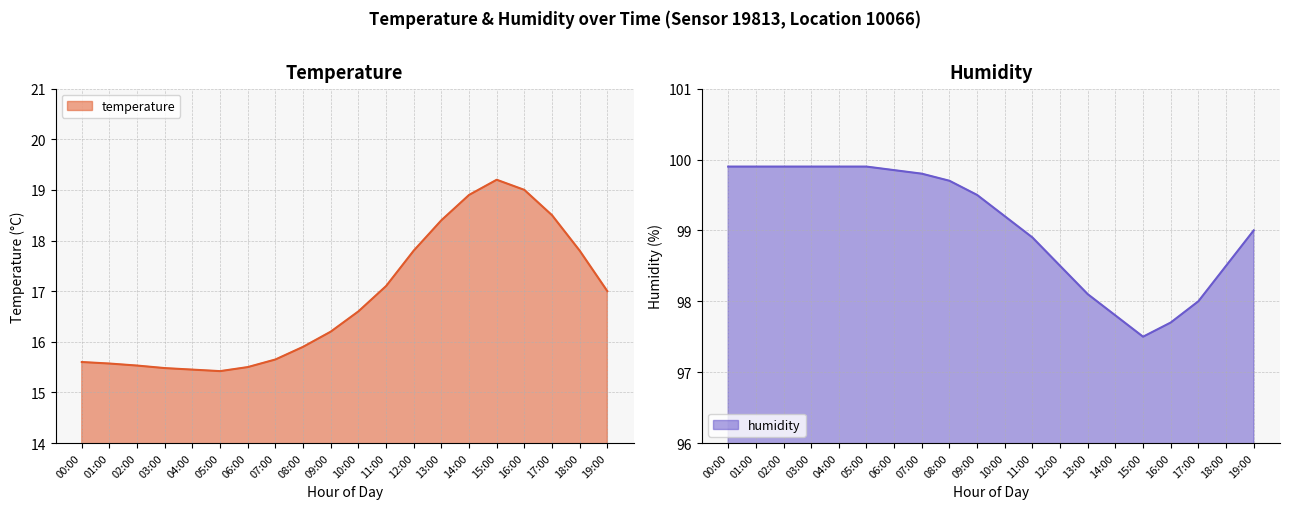

Reading left to right, transcribe all the data shown in this chart.

temperature: 15.6	15.6	15.5	15.5	15.4	15.4	15.5	15.7	15.9	16.2	16.6	17.1	17.8	18.4	18.9	19.2	19.0	18.5	17.8	17.0
humidity: 99.9	99.9	99.9	99.9	99.9	99.9	99.8	99.8	99.7	99.5	99.2	98.9	98.5	98.1	97.8	97.5	97.7	98.0	98.5	99.0